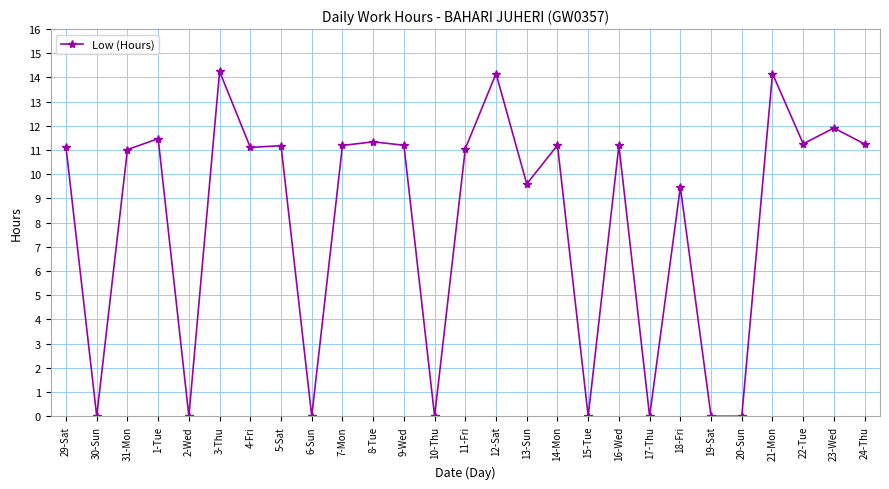

Where is the first local minimum?

30-Sun